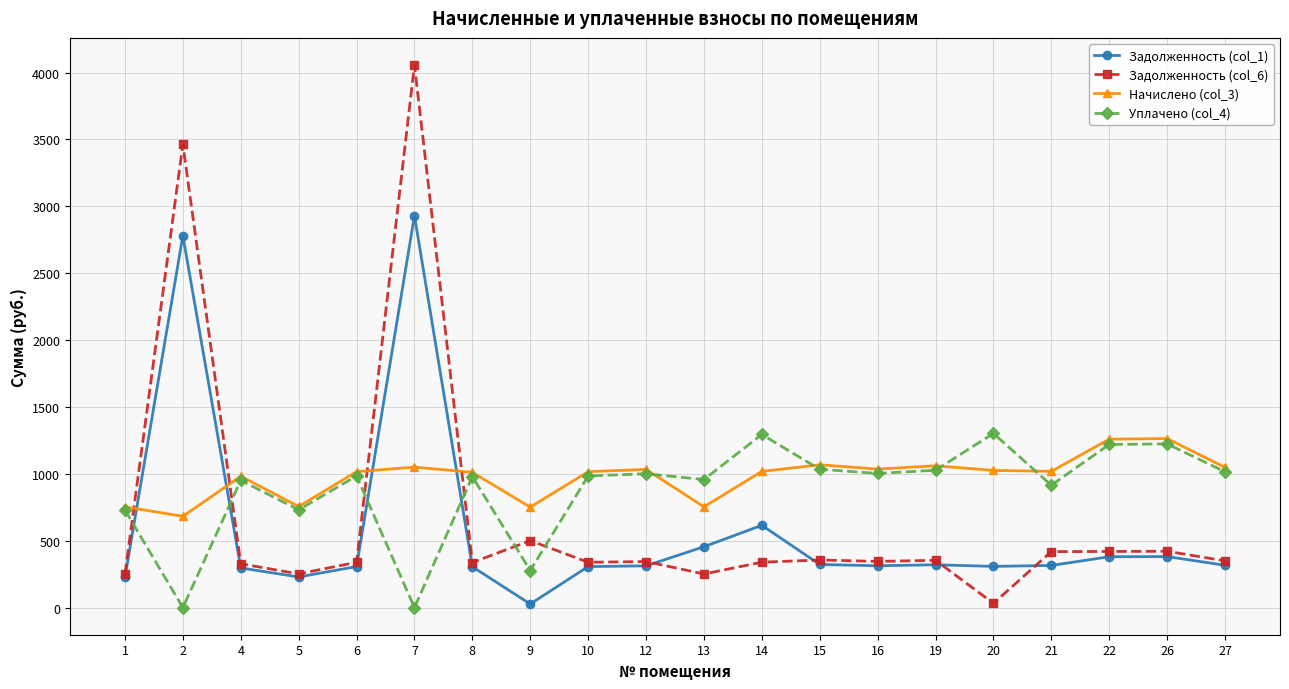

True or false: Задолженность (col_1) has more than 0 points higher than both neighbors.

True